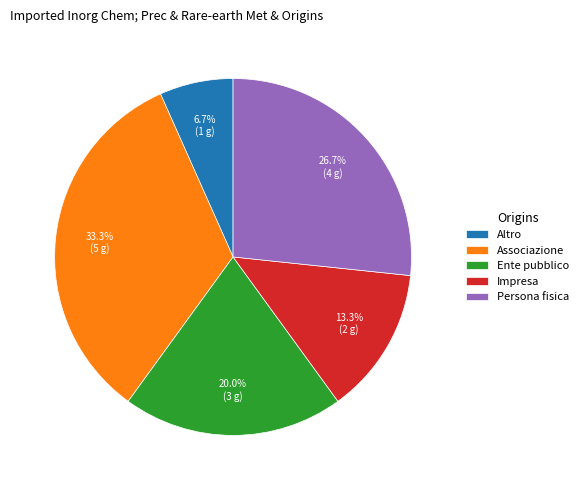

Does Impresa account for over 50% of the chart?

No